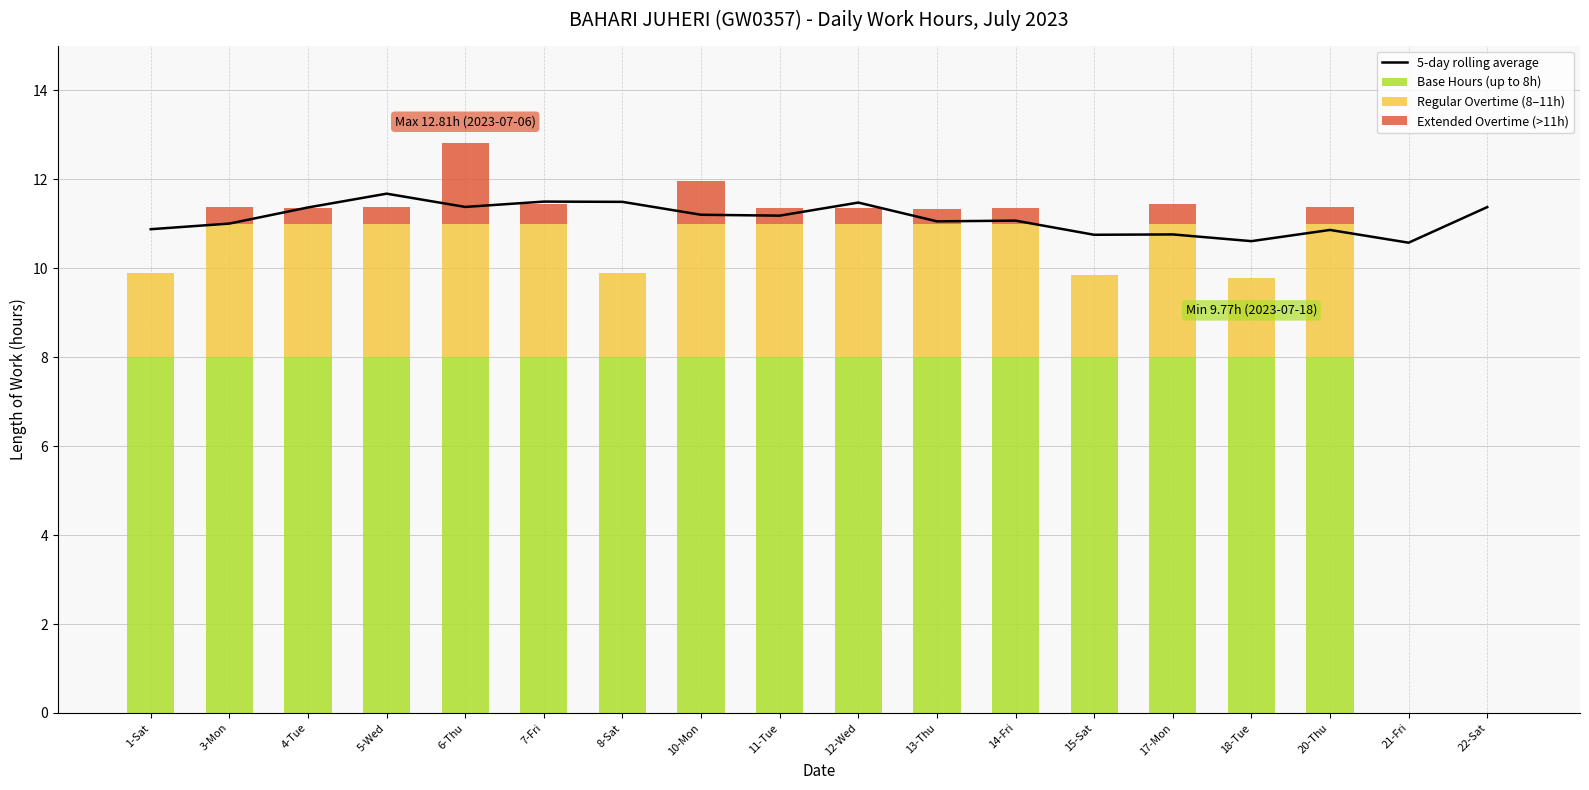

Rank the series at 21-Fri from highest to lowest value.

5-day rolling average, Base Hours (up to 8h), Regular Overtime (8–11h), Extended Overtime (>11h)